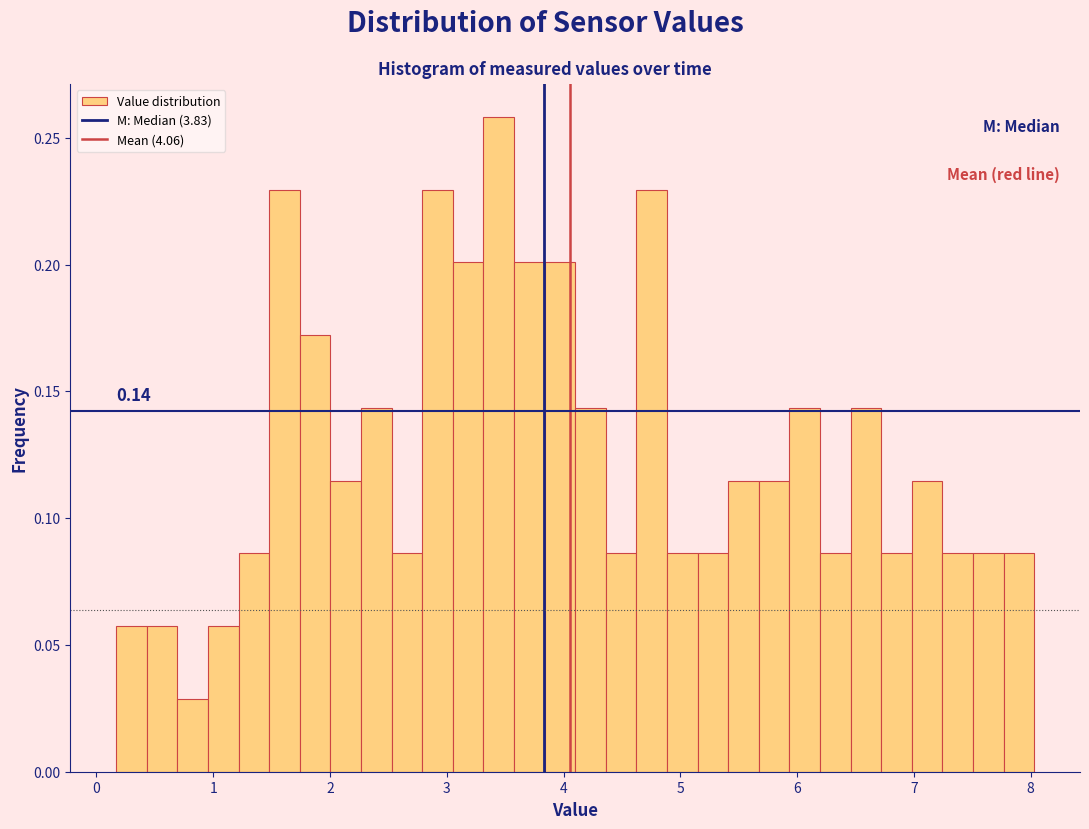

Around what value on the x-axis is the tallest bar? Give the approximate position of its centre, as read against the axis.

3.4